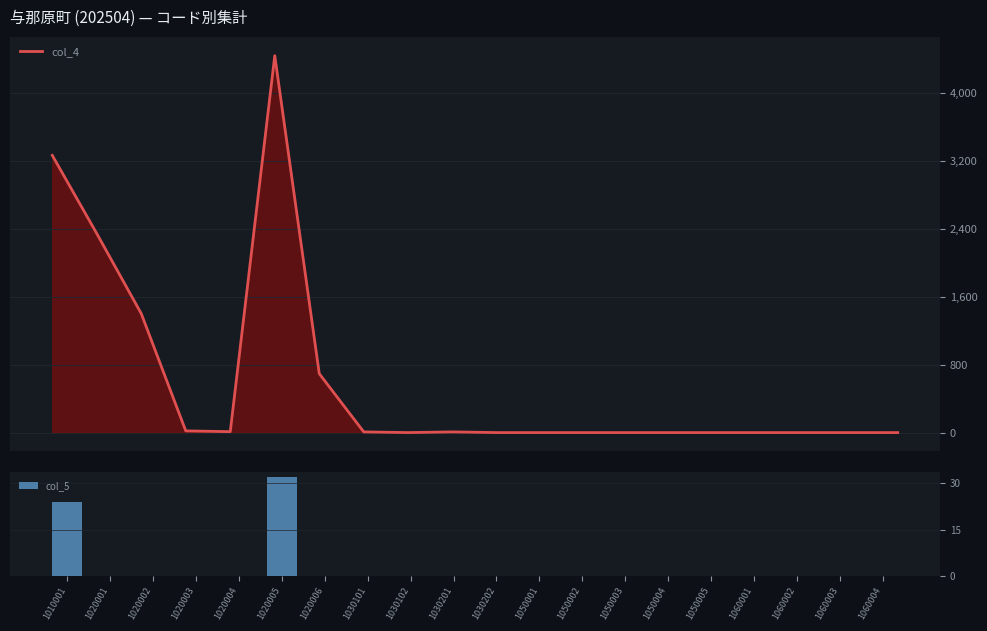

How many series are shown in this chart?

2